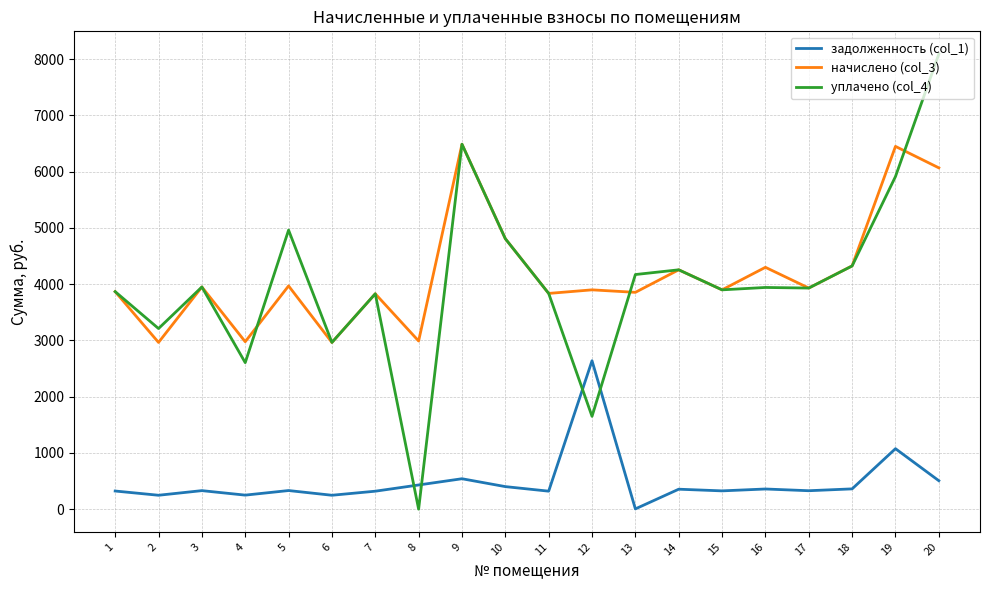

Does the chart display data point markers on the line(s)?

No